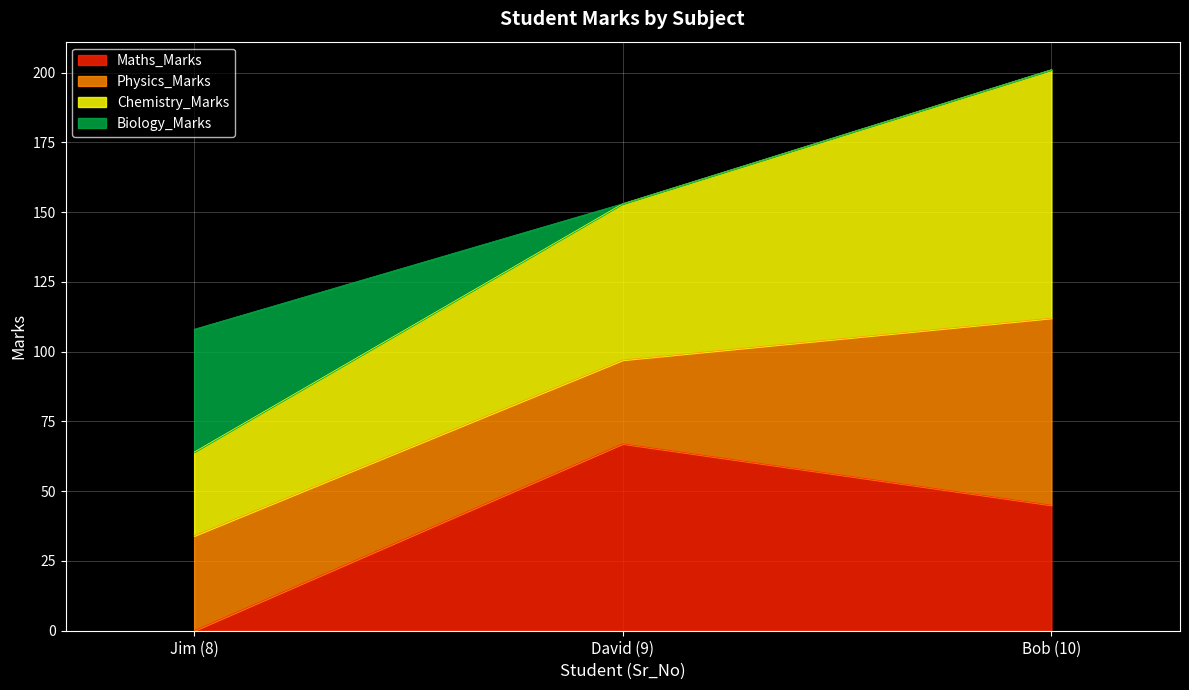

How many values in the Maths_Marks series are below 45?

1